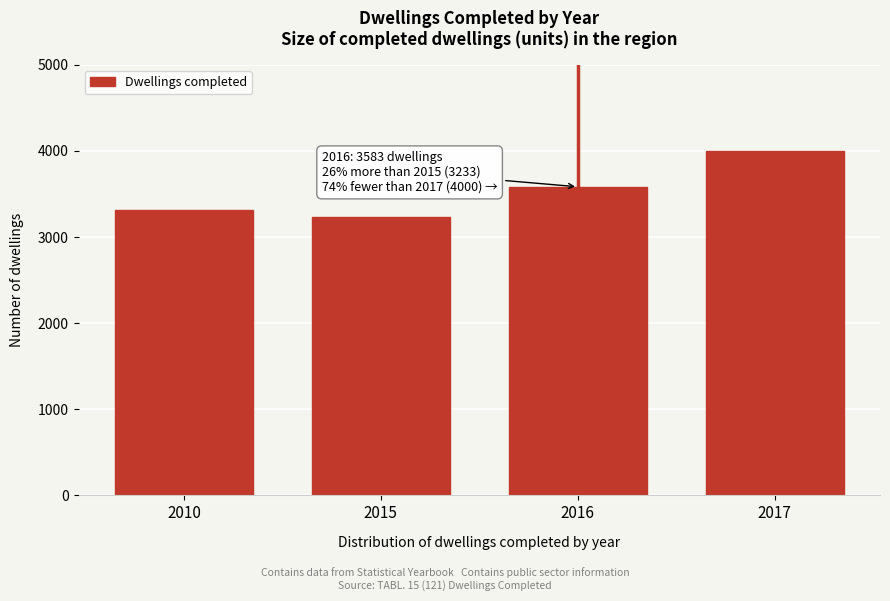

Reading left to right, what are all the values shown in this chart?

3313	3233	3583	4000